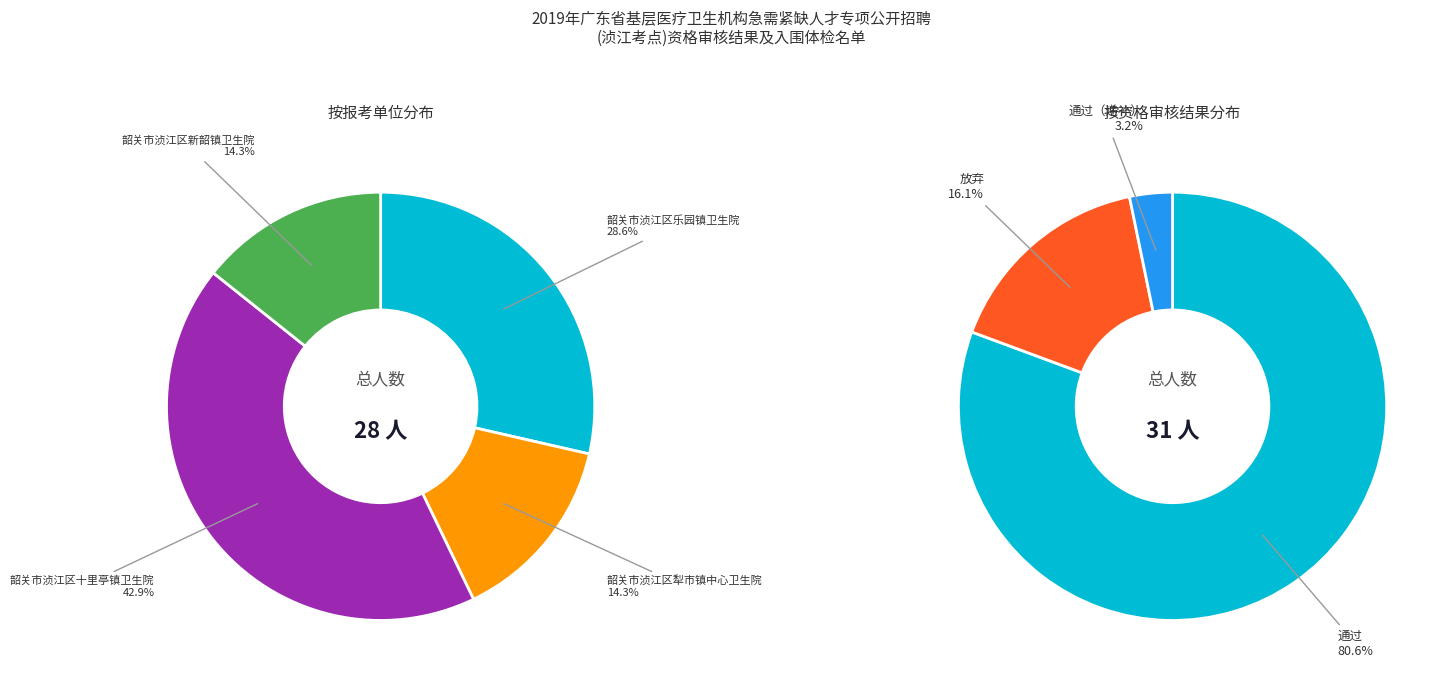

What is the largest slice in the pie chart?

韶关市浈江区十里亭镇卫生院